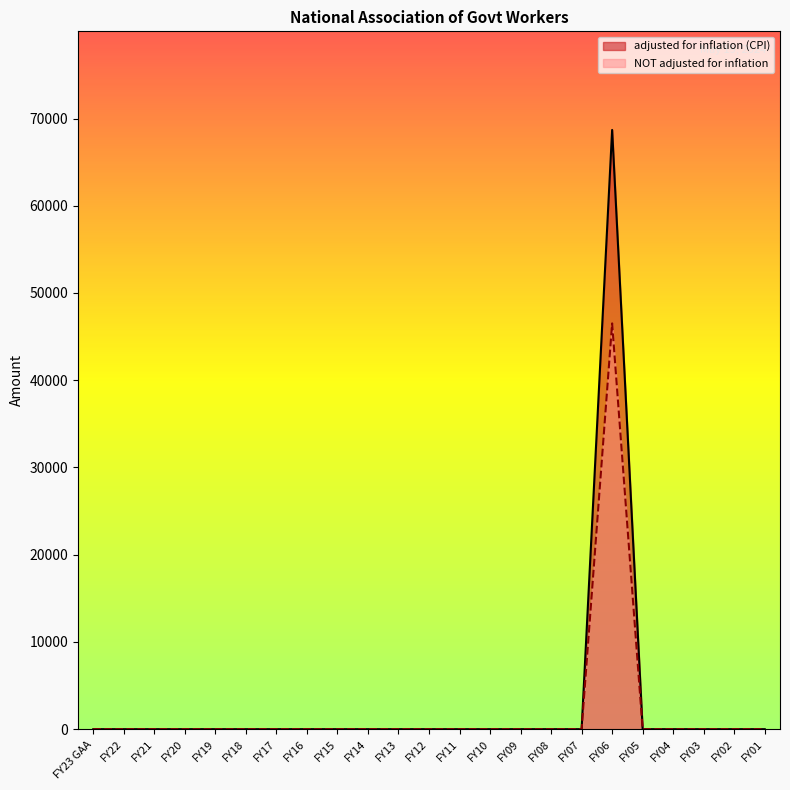

True or false: adjusted for inflation (CPI) and NOT adjusted for inflation cross at least once.

False